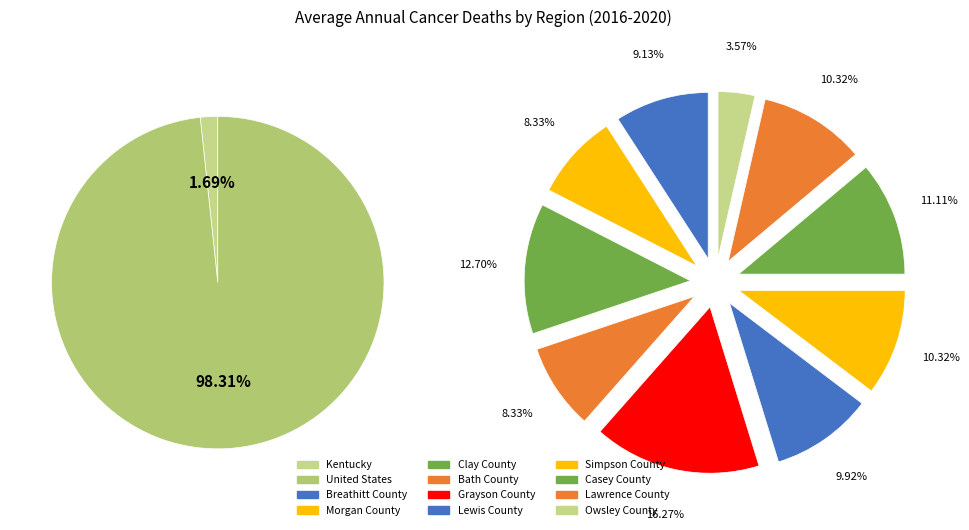

How many slices are in this pie chart?

12